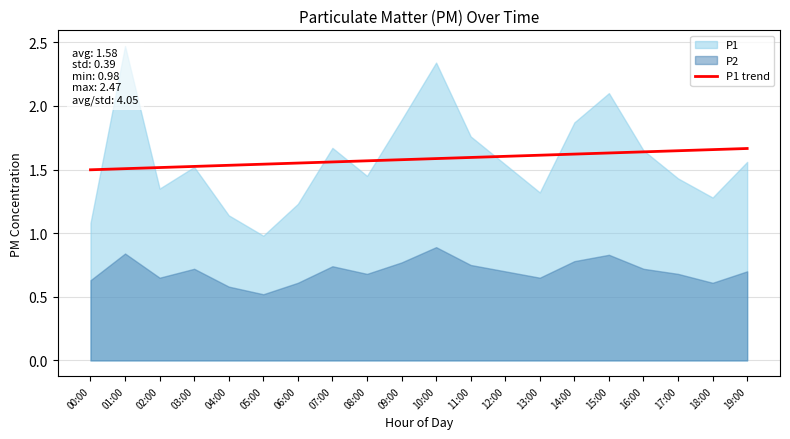

The value of P1 trend at 13:00 is 1.6. True or false?

True